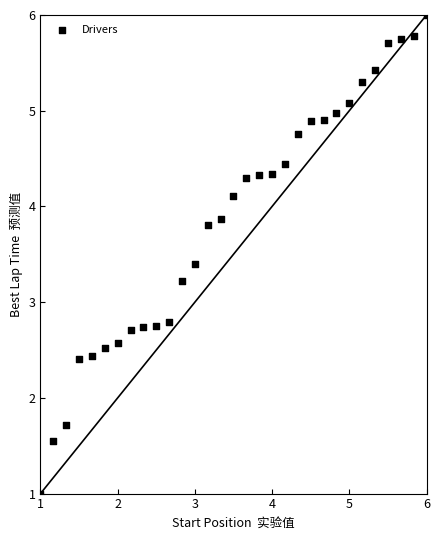

What is the range of X values (max minus min)?

5.0